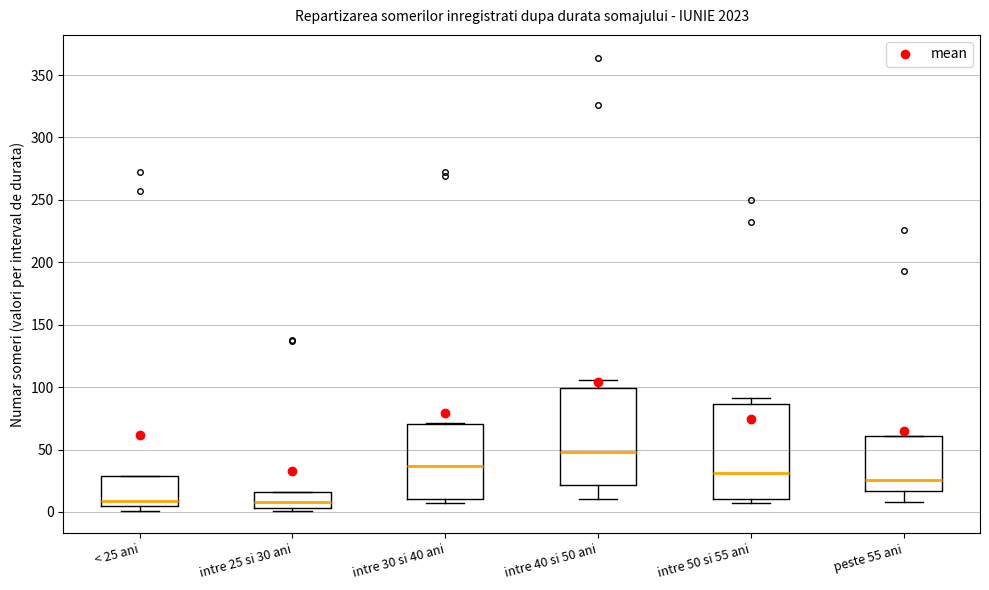

Where does the lower whisker of the box for intre 40 si 50 ani end on the y-axis? The values are not printed on the chart, so give them approximately, as read against the axis.

10